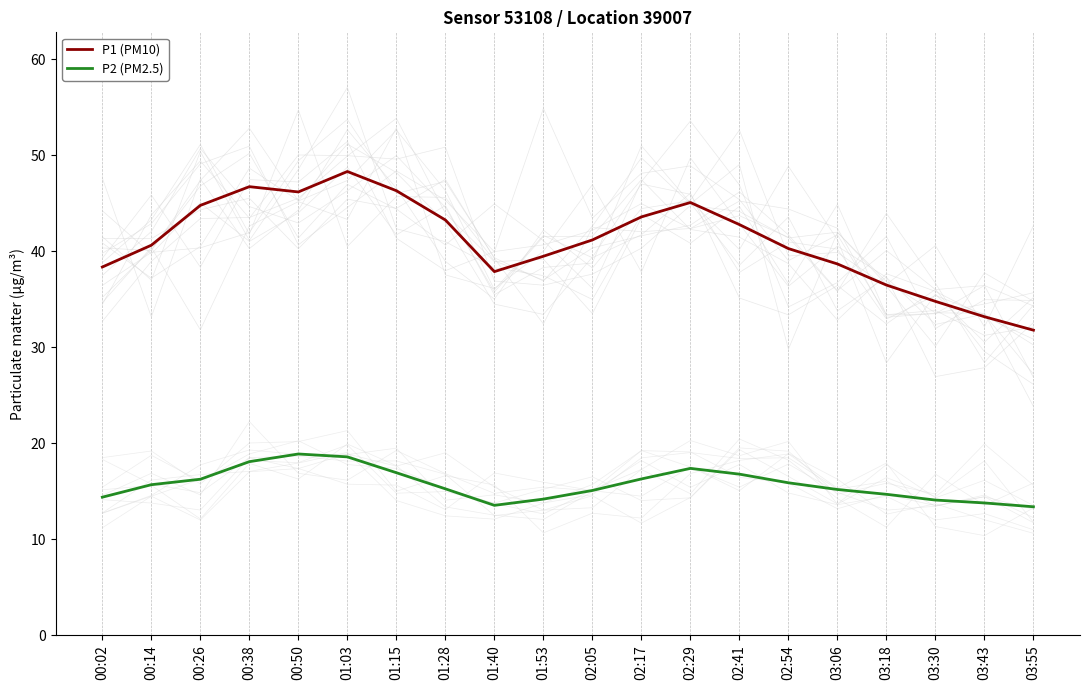

True or false: P1 (PM10) and P2 (PM2.5) cross at least once.

False